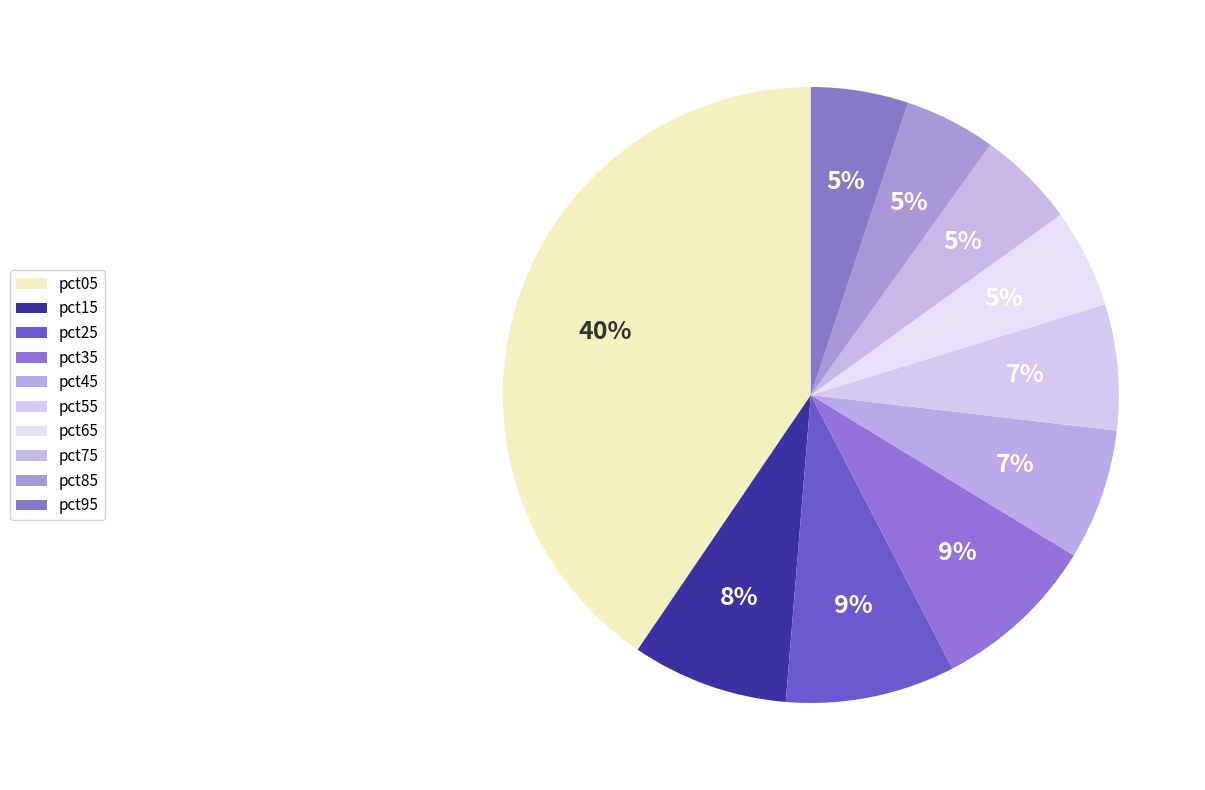

What percentage is the pct95 slice, to the nearest percent?

5%